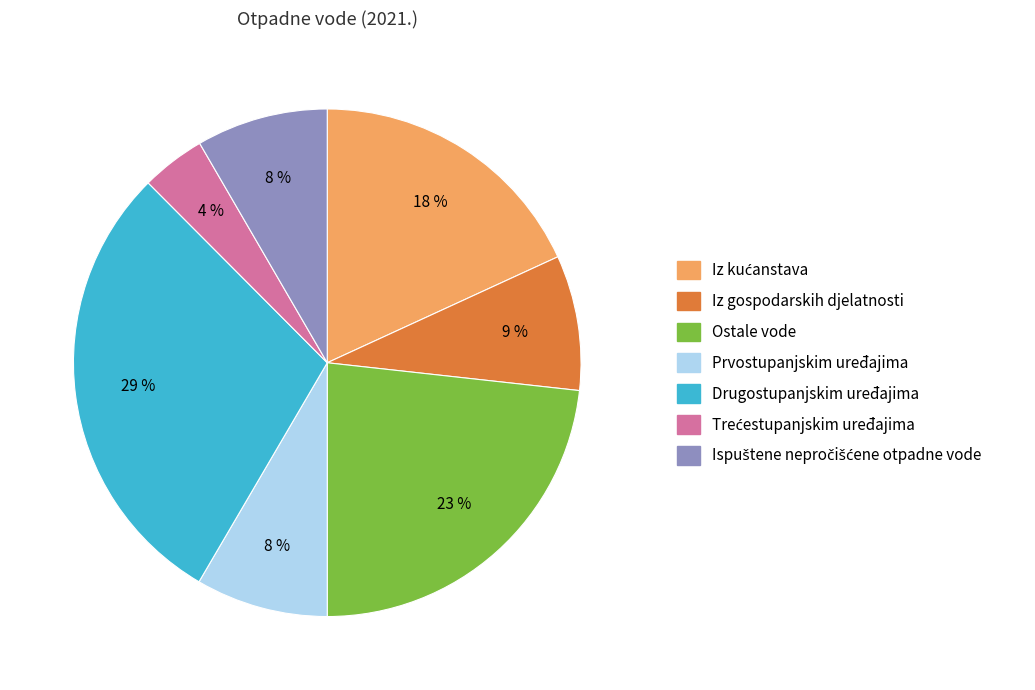

The Drugostupanjskim uređajima slice represents 43% of the pie. True or false?

False